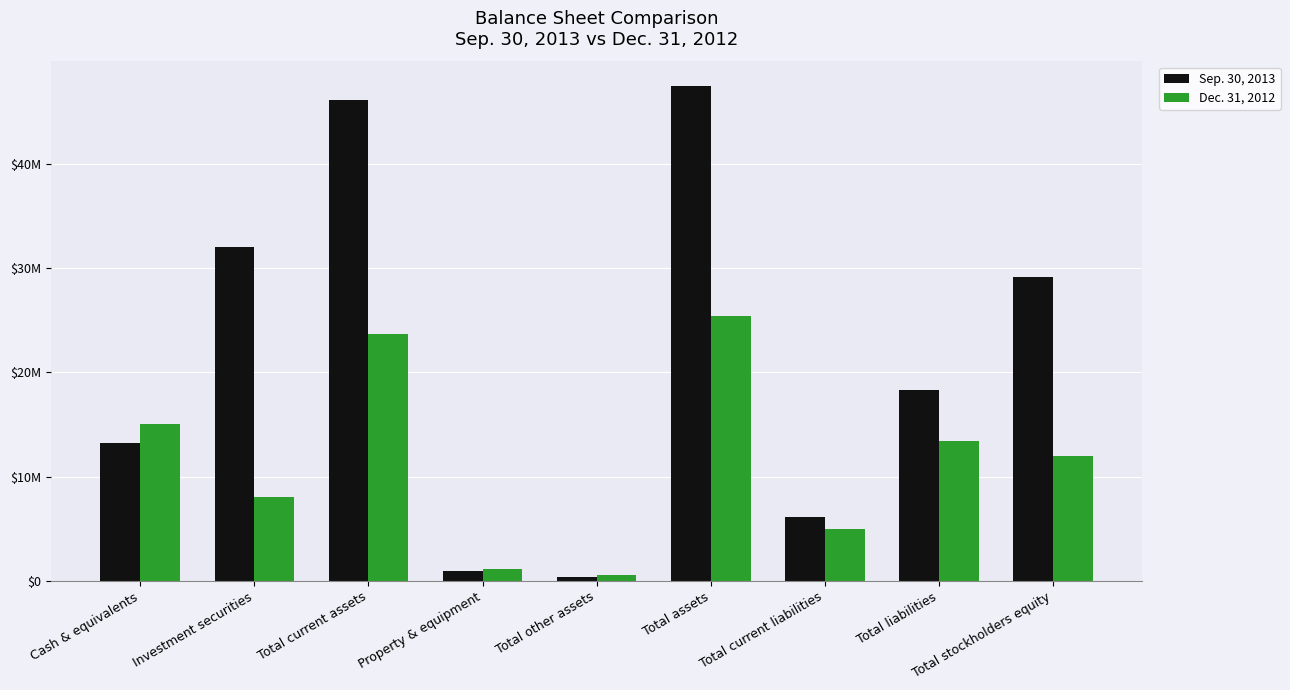

Are the bars horizontal?

No